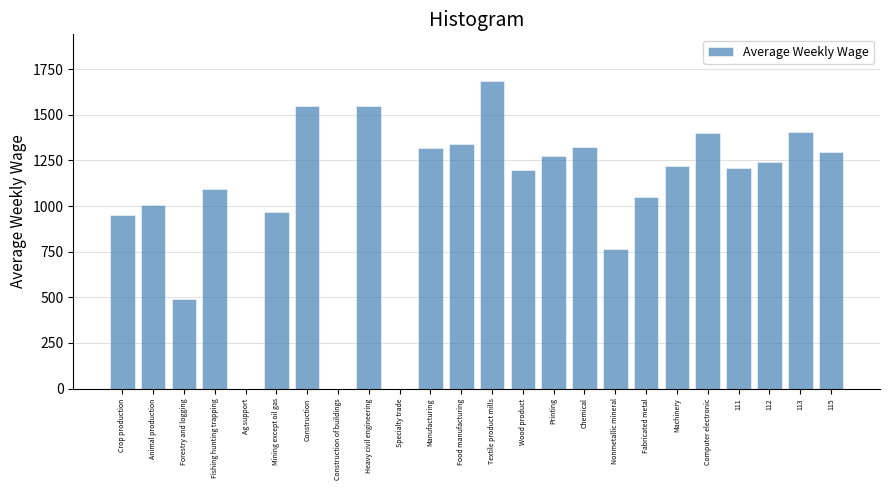

What is the sum of the values at 111 and Chemical?

2528.4